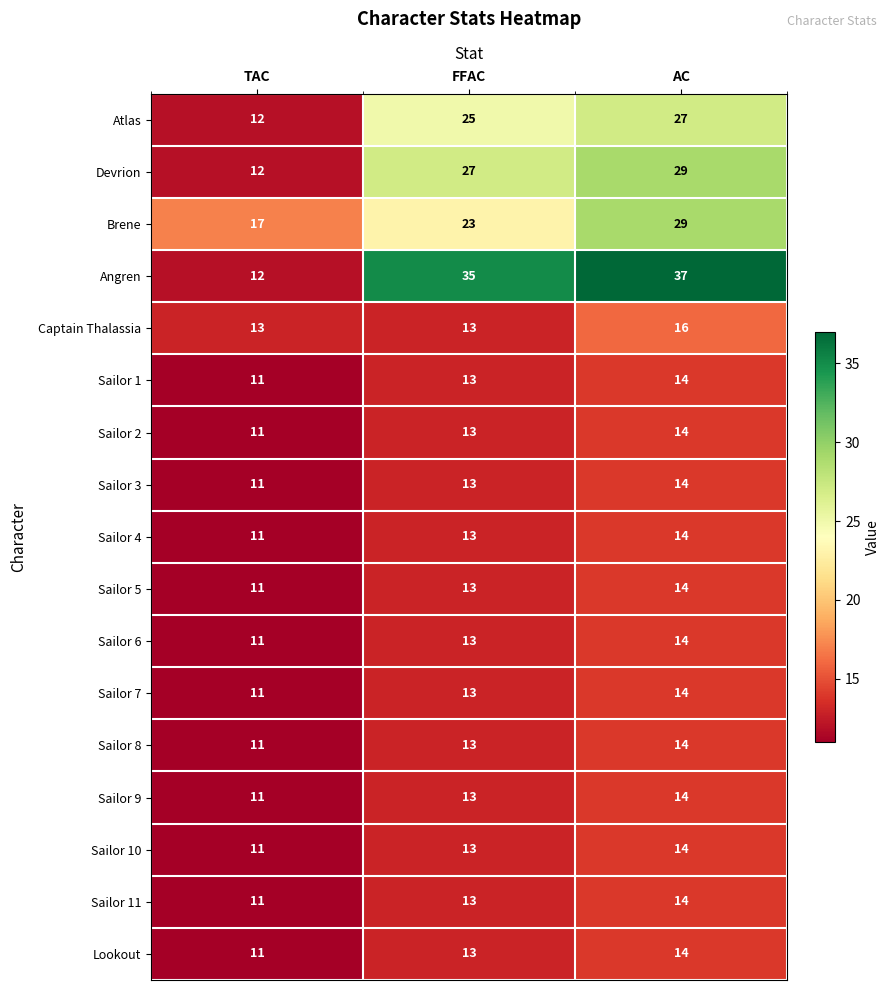

What is the total value across all series at TAC?

198